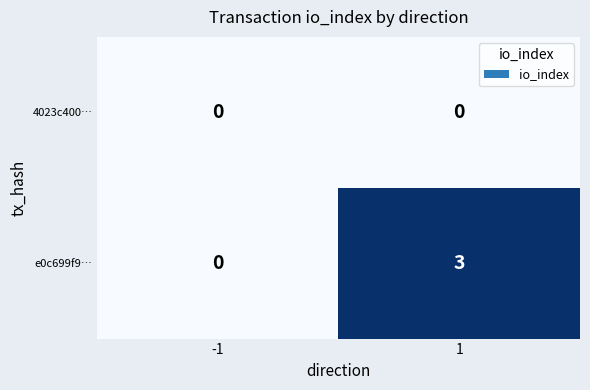

At which category does the chart reach its peak across all series?

1